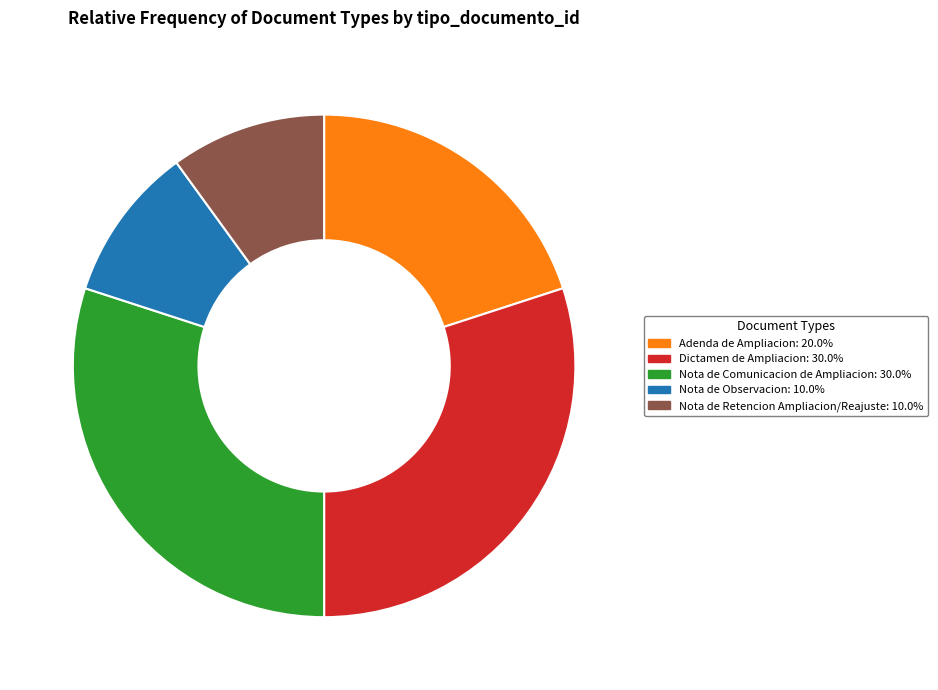

Does any single category account for the majority?

No